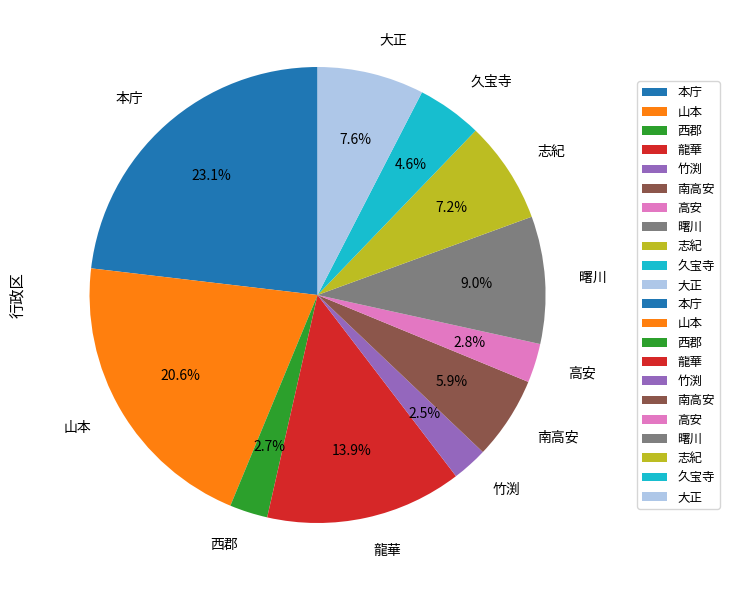

True or false: 南高安 accounts for 6% of the total.

True